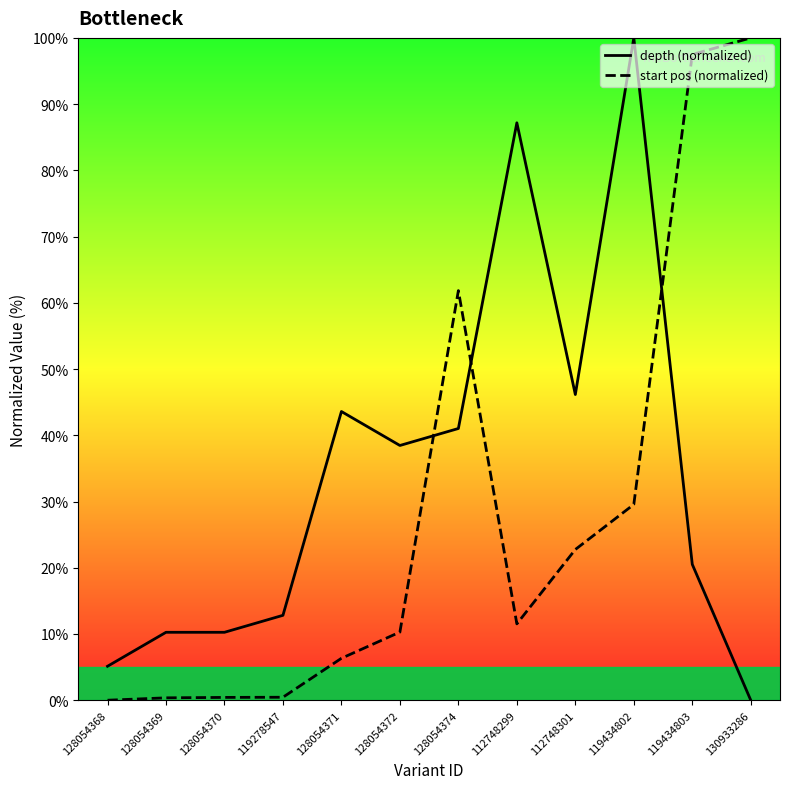

At which category is the sum across all series the highest?

119434802